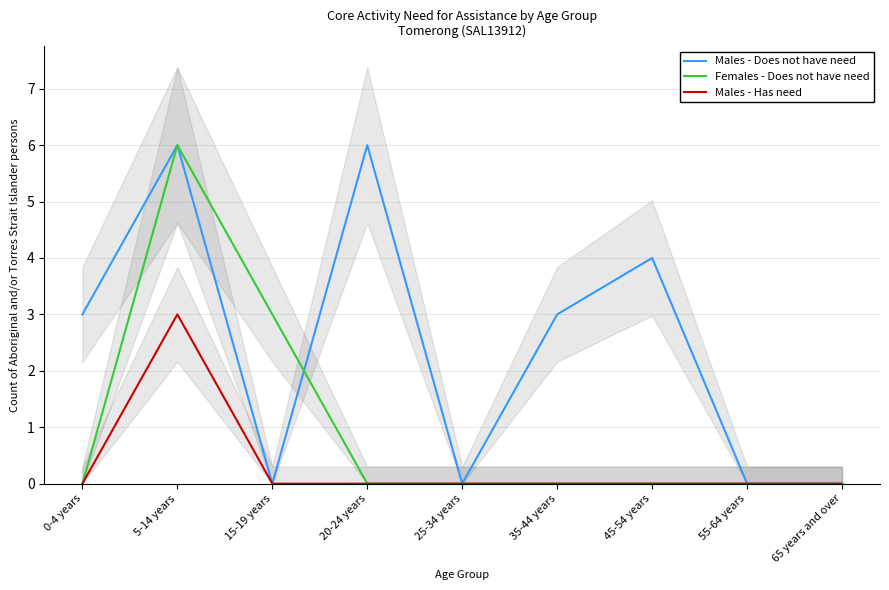

What is the difference between the maximum and minimum values in the Males - Does not have need series?

6